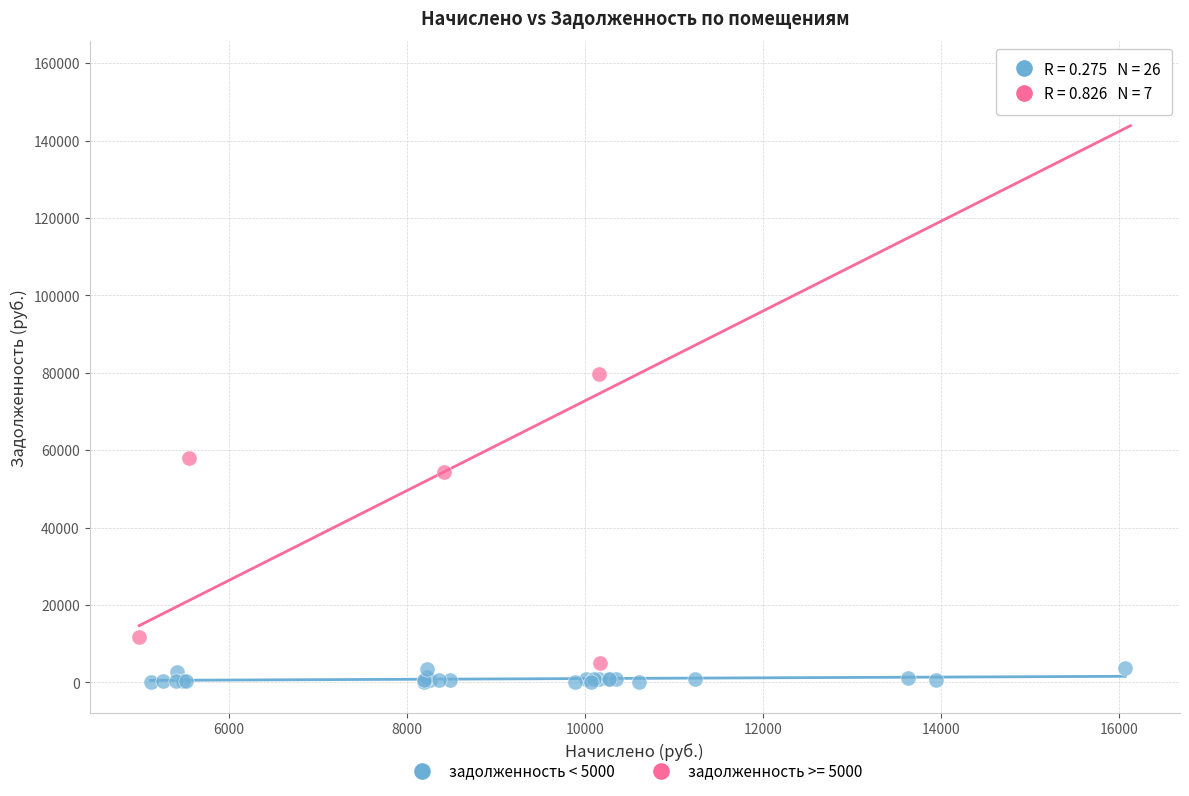

Which series reaches the maximum Y coordinate?

задолженность >= 5000